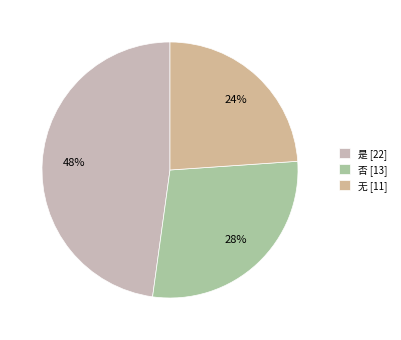

Do 否 and 是 together represent more than half of the pie?

Yes